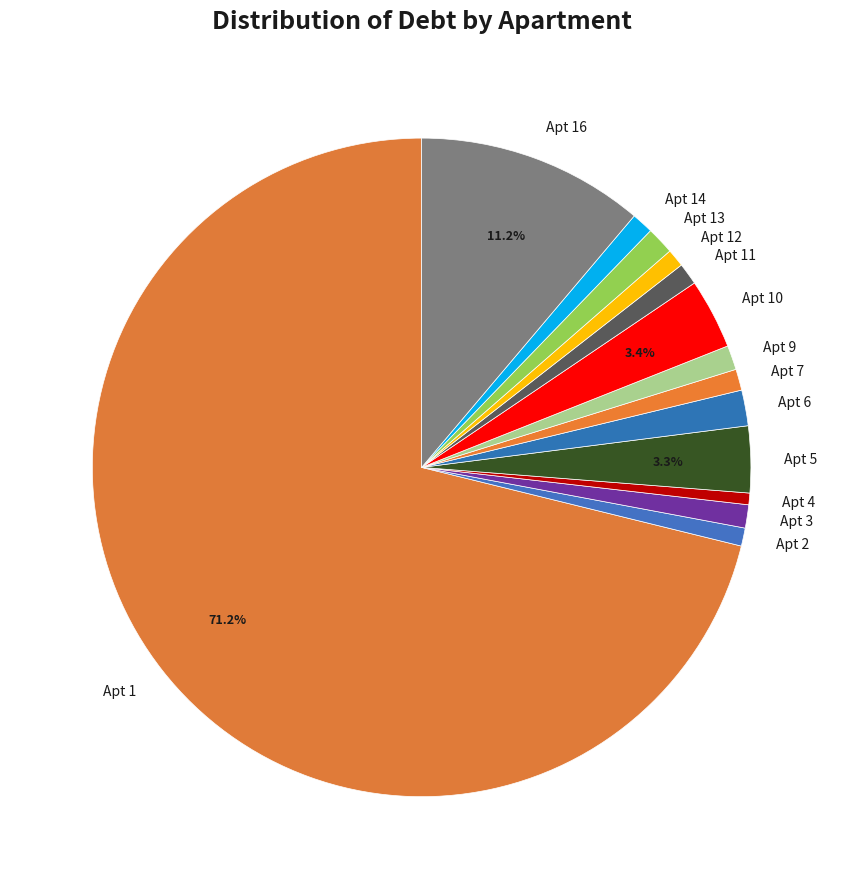

What percentage is NOT represented by Apt 16?

88.8%